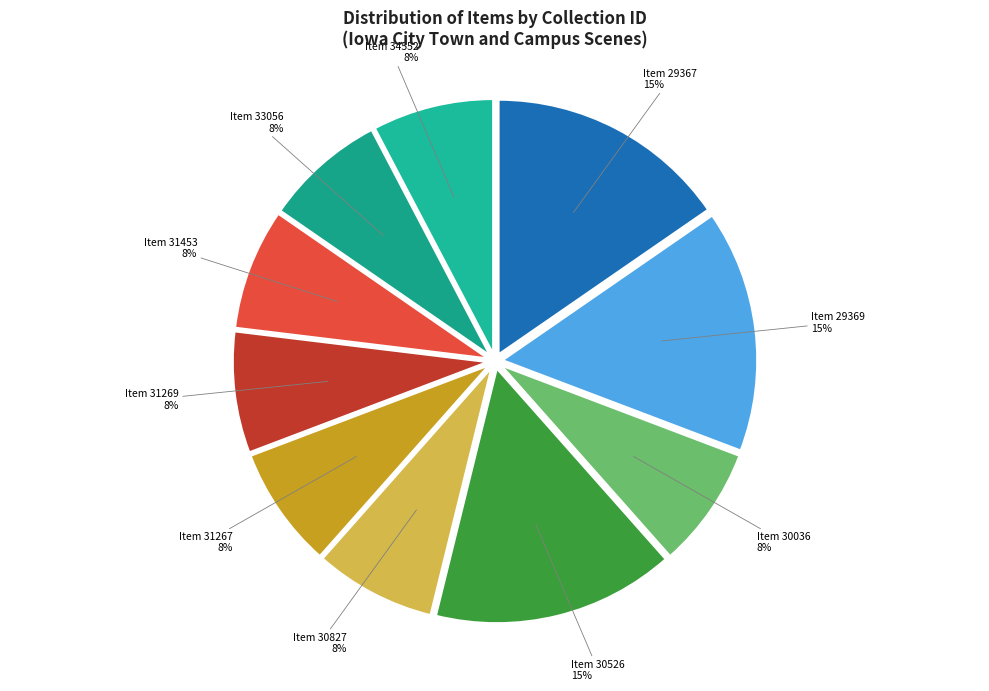

What percentage is the Item 29369 slice, to the nearest percent?

15%